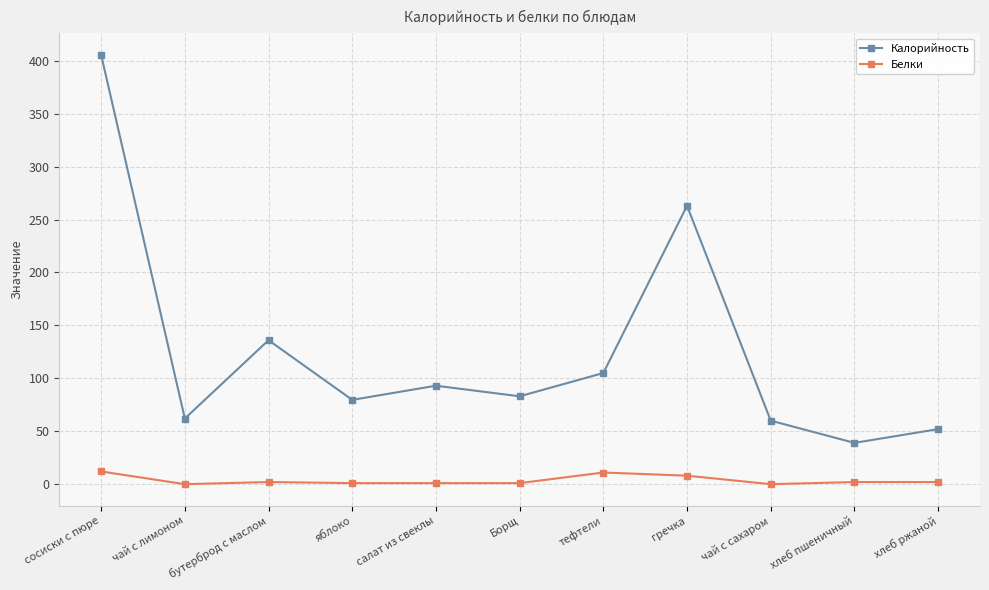

Which series has the widest spread of values?

Калорийность